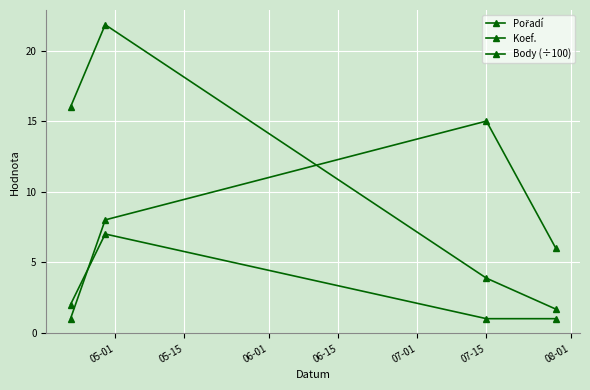

How many series are shown in this chart?

3